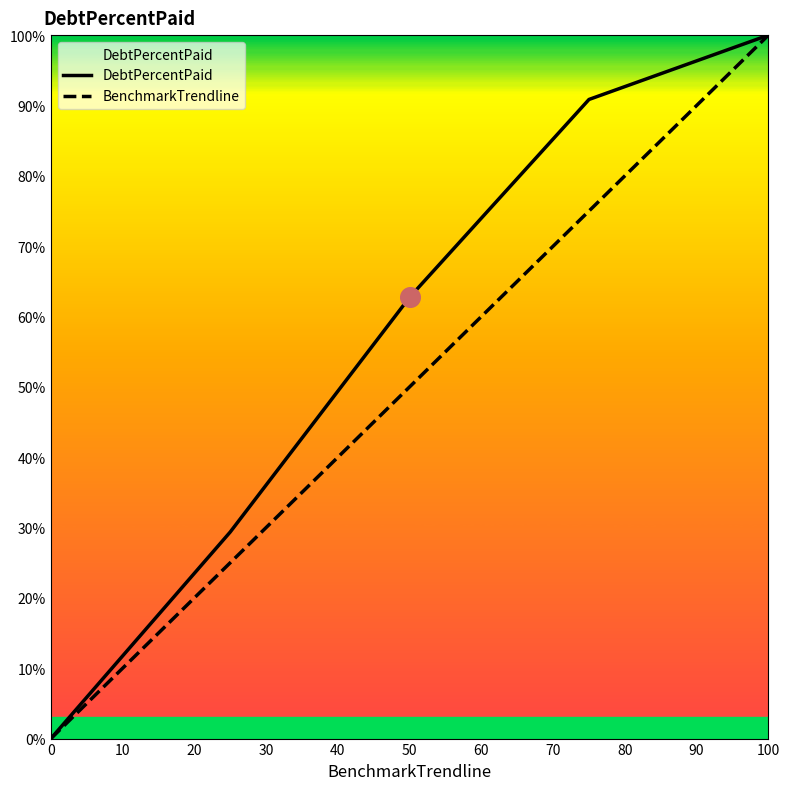

Rank the series by their average value, from lowest to highest.

BenchmarkTrendline, DebtPercentPaid